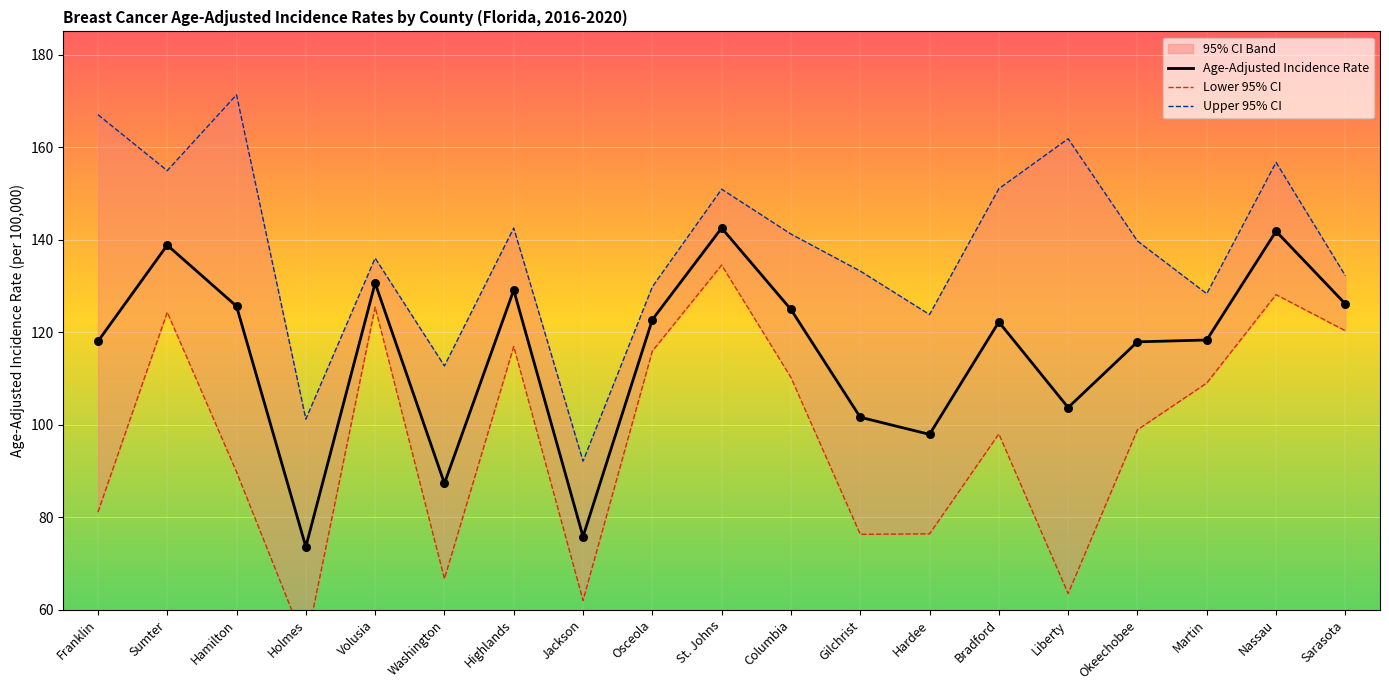

At which category is the sum across all series the highest?

St. Johns